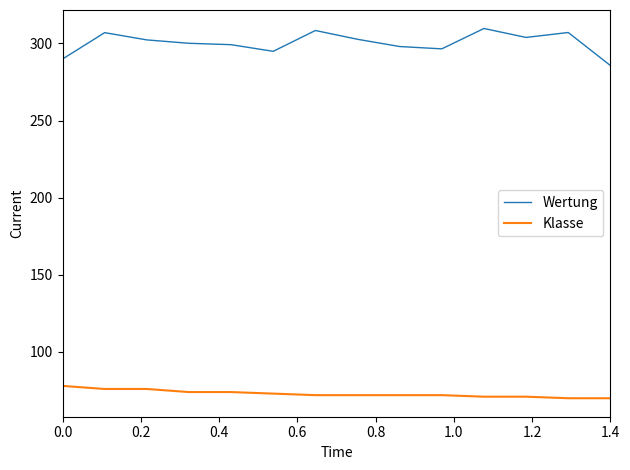

True or false: Klasse and Wertung cross at least once.

False